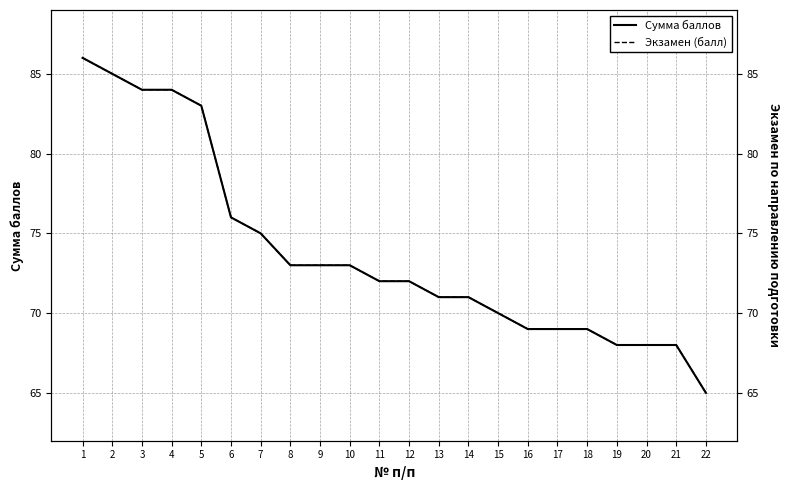

What value does the Сумма баллов series have at 4, to the nearest 5?

85